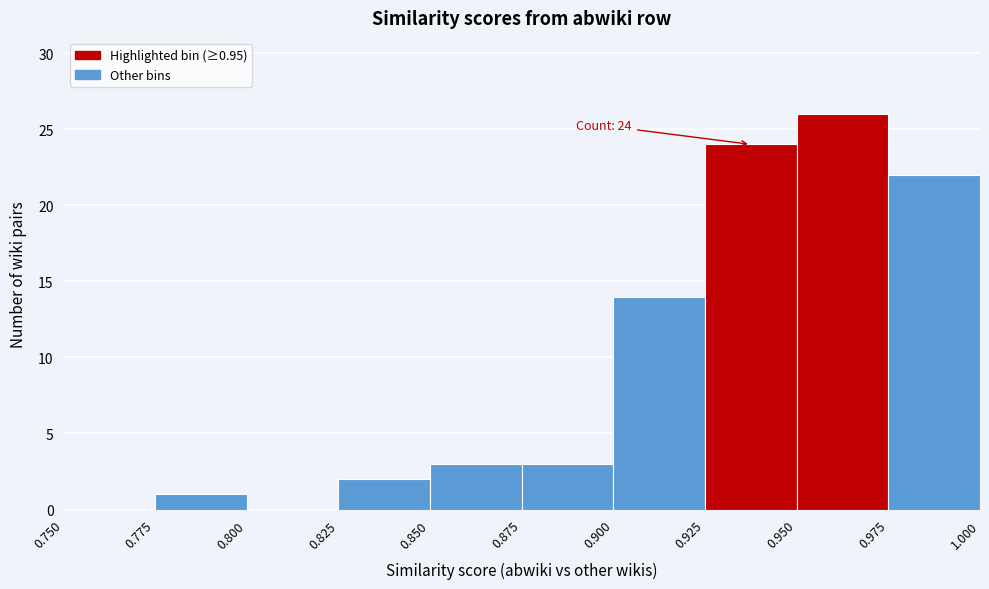

Over which range of the x-axis is the bar tallest?

0.950 to 0.975